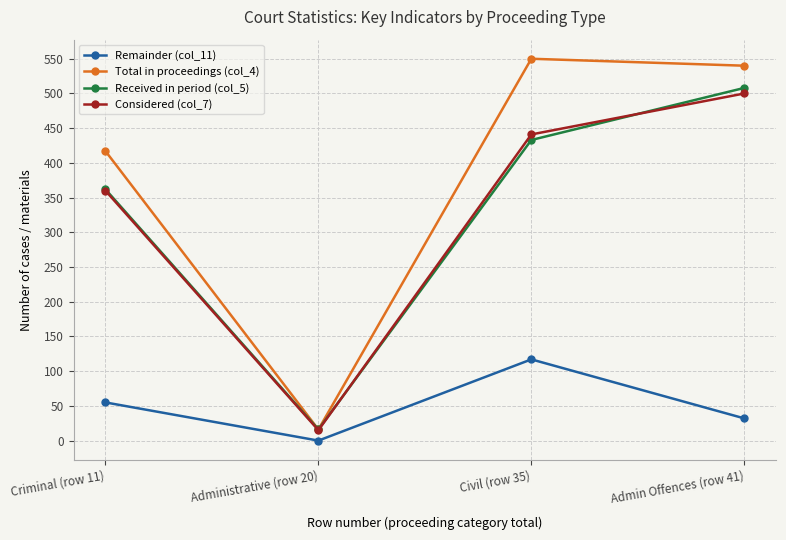

How many Considered (col_7) values are between 360 and 500?

3